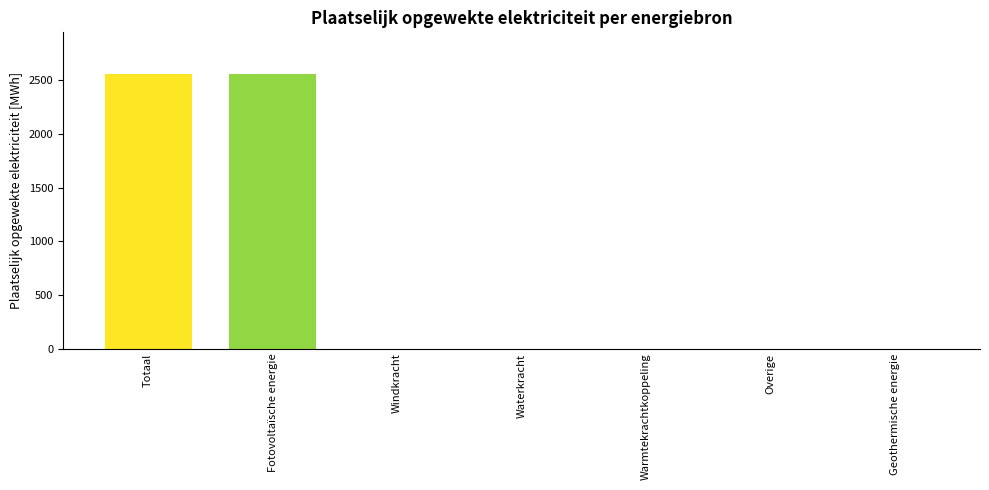

What is the sum of all values?

5125.2